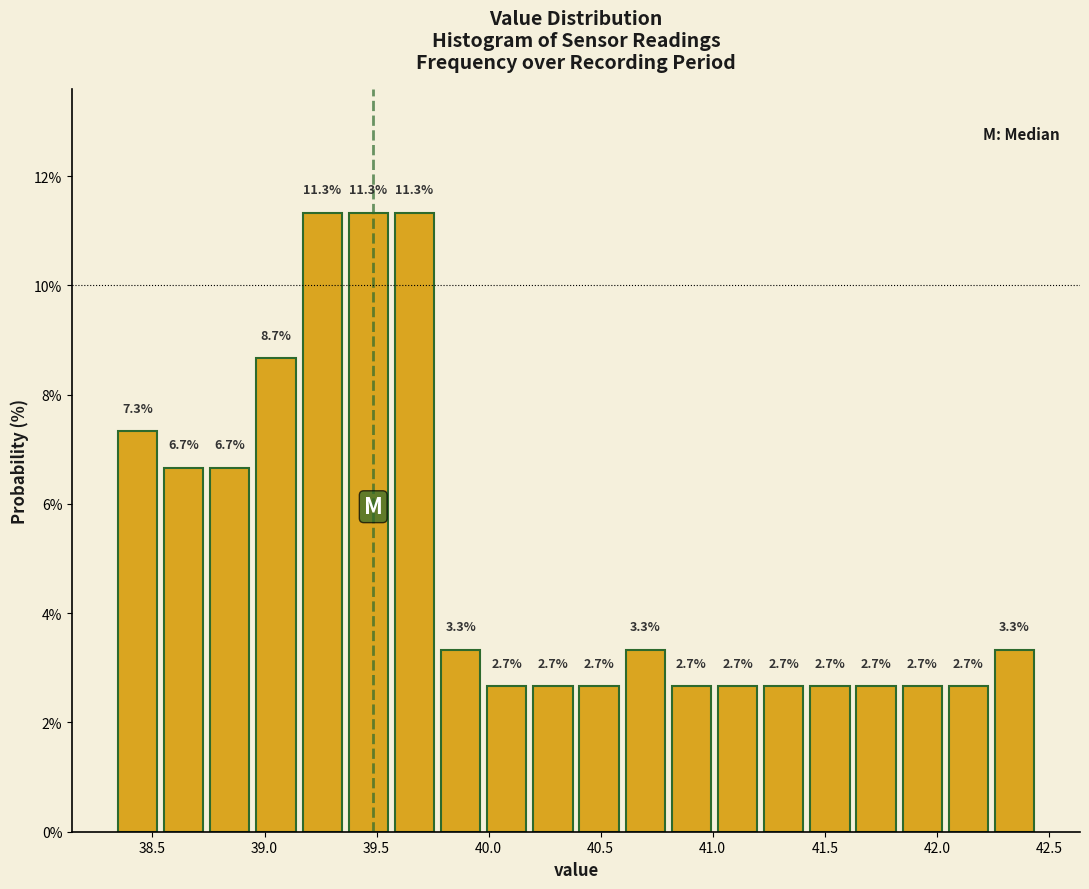

Reading left to right, list every bar in this chart as the range it spans on the x-axis followed by its height. The bar edges are not printed on the chart, so give them approximately, as read against the axis.

38.35 to 38.55: 7.3
38.55 to 38.75: 6.7
38.75 to 38.95: 6.7
38.95 to 39.15: 8.7
39.15 to 39.35: 11.3
39.35 to 39.55: 11.3
39.55 to 39.75: 11.3
39.75 to 40.00: 3.3
40.00 to 40.20: 2.7
40.20 to 40.40: 2.7
40.40 to 40.60: 2.7
40.60 to 40.80: 3.3
40.80 to 41.00: 2.7
41.00 to 41.20: 2.7
41.20 to 41.40: 2.7
41.40 to 41.65: 2.7
41.65 to 41.85: 2.7
41.85 to 42.05: 2.7
42.05 to 42.25: 2.7
42.25 to 42.45: 3.3